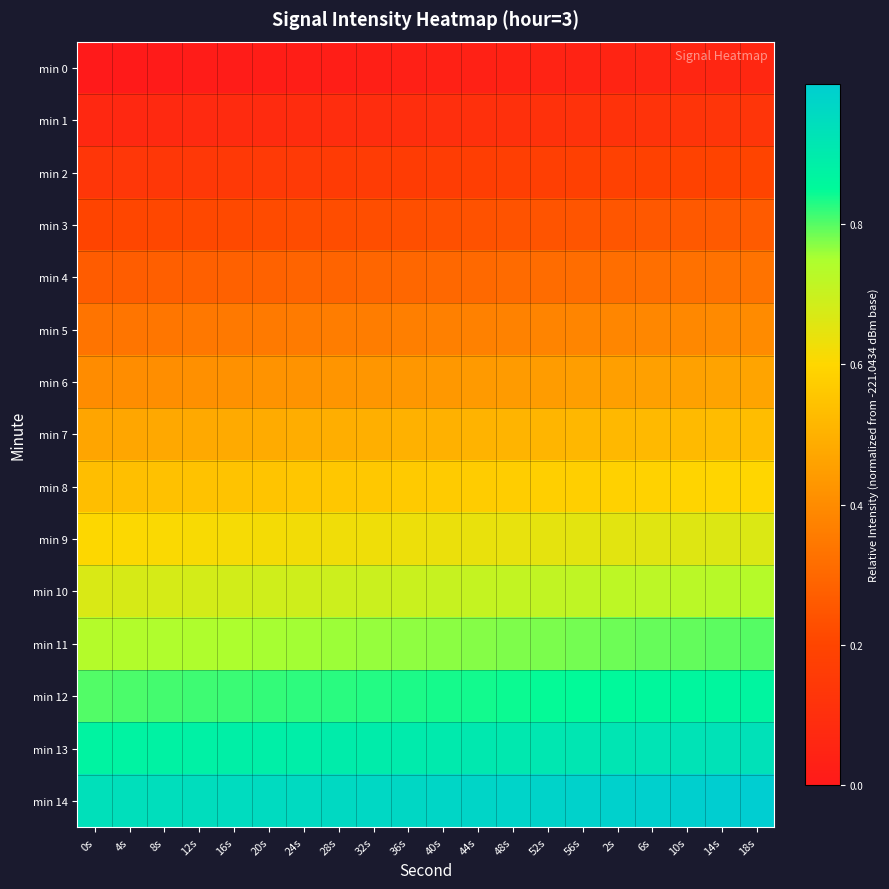

What is the total value across all series at 0s?

7.0